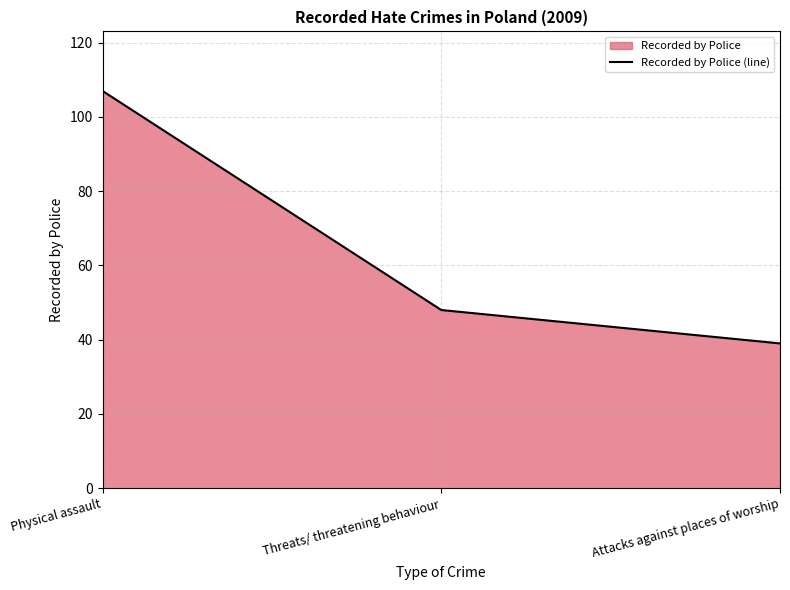

True or false: the data shows 13 at Threats/ threatening behaviour.

False